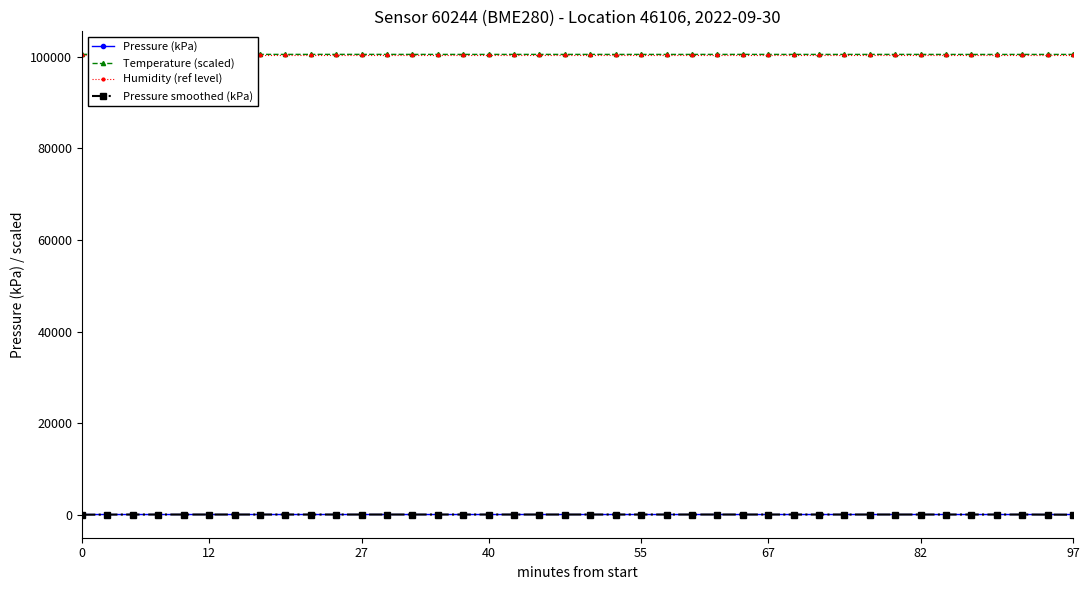

True or false: Pressure (kPa) has more than 0 interior local peaks.

True